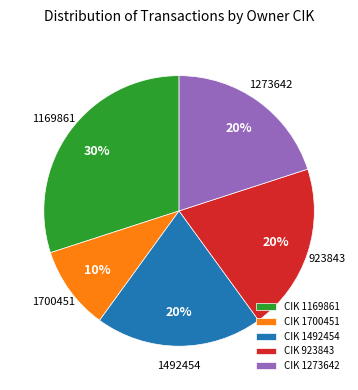

To the nearest percent, what is the combined percentage of 1273642 and 1700451?

30%